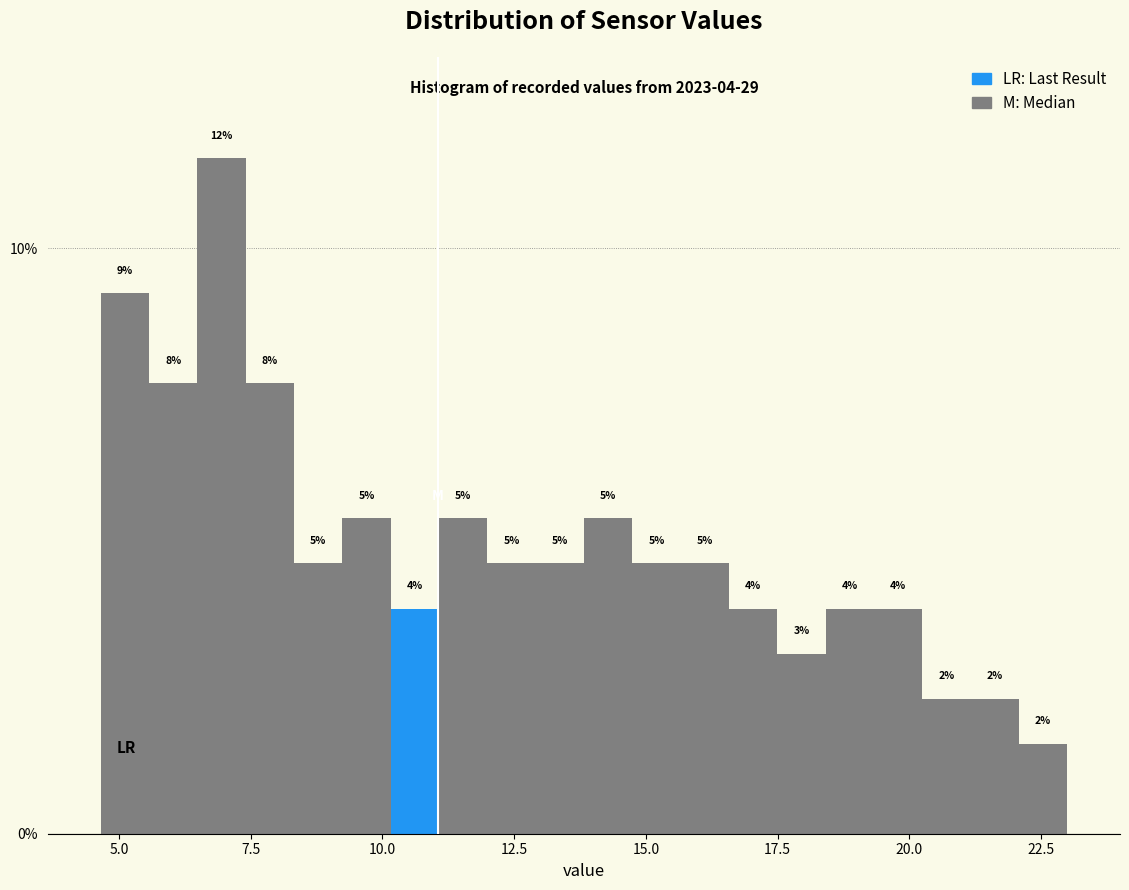

Around what value on the x-axis is the tallest bar? Give the approximate position of its centre, as read against the axis.

7.0